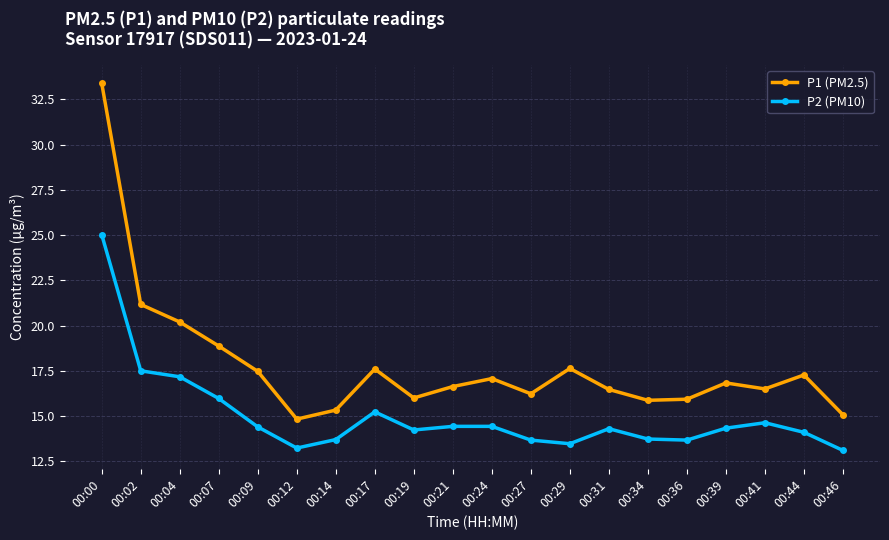

True or false: P2 (PM10) has more than 1 points higher than both neighbors.

True